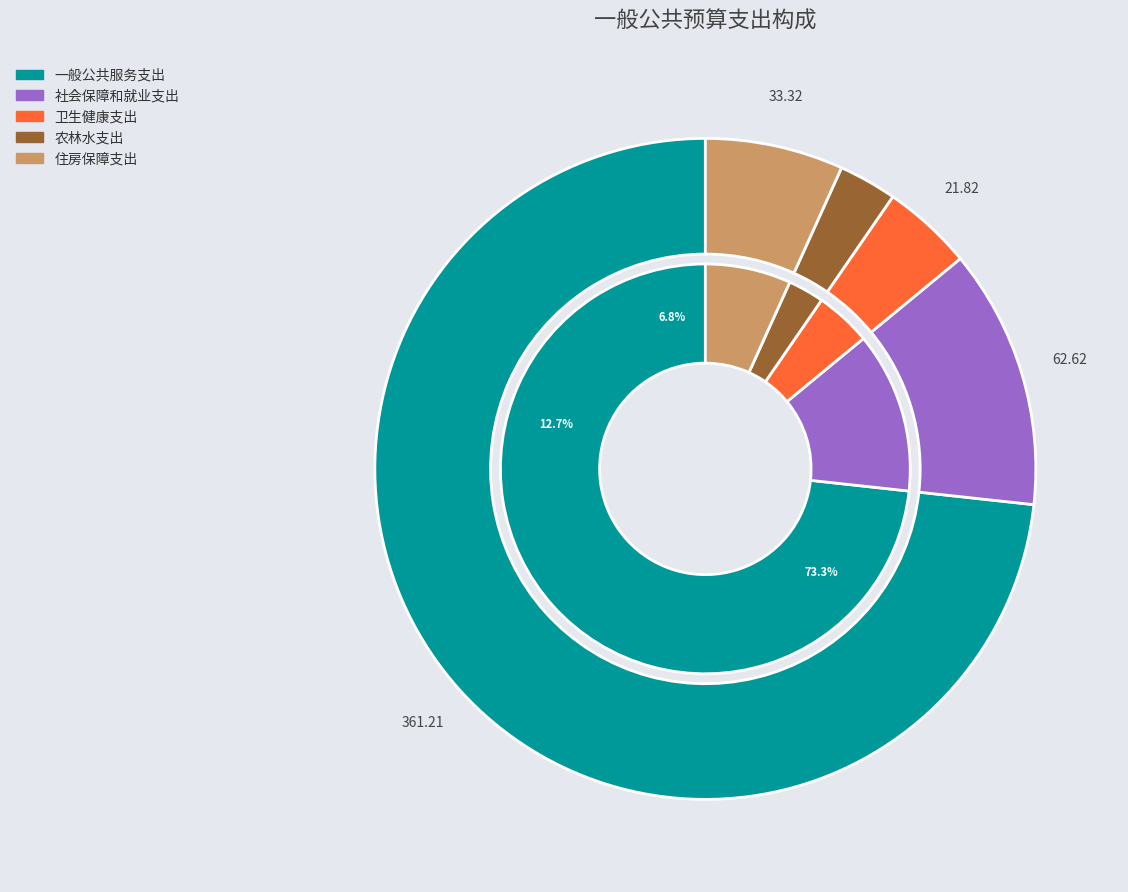

What is the majority slice?

一般公共服务支出